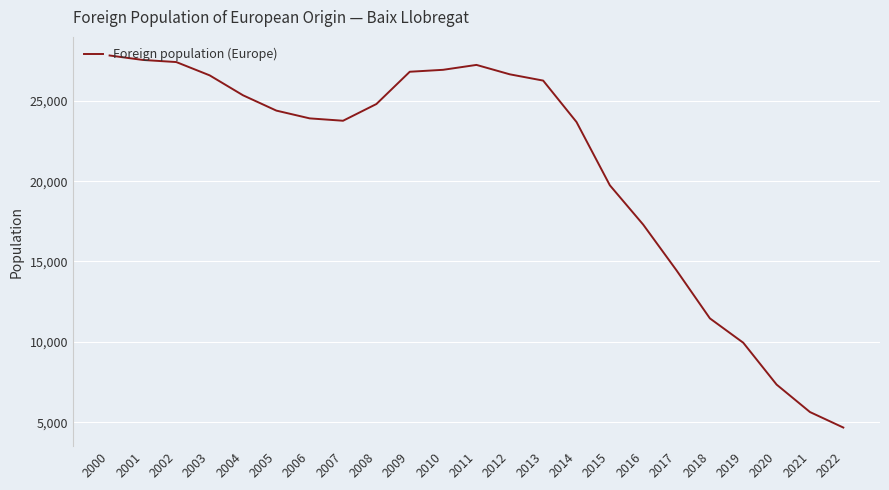

Where is the data nearest to the value 16243?

2016